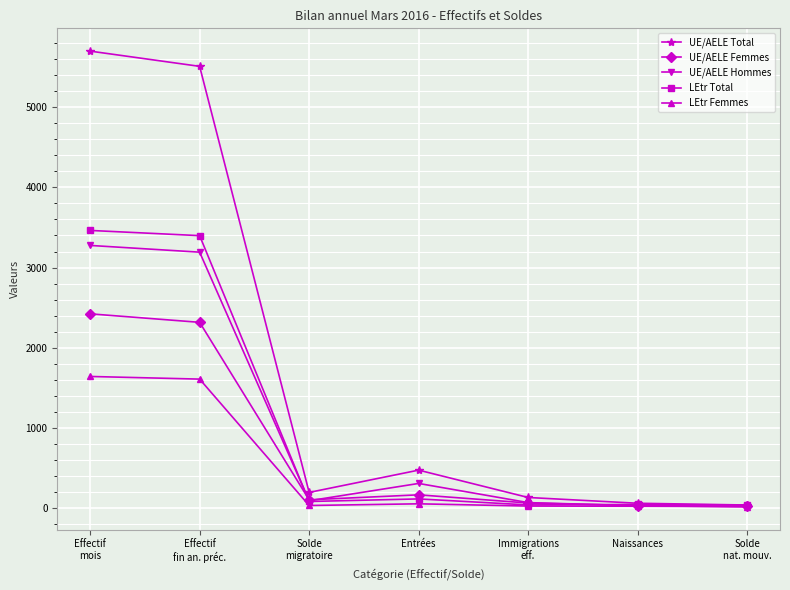

Which series has the widest spread of values?

UE/AELE Total